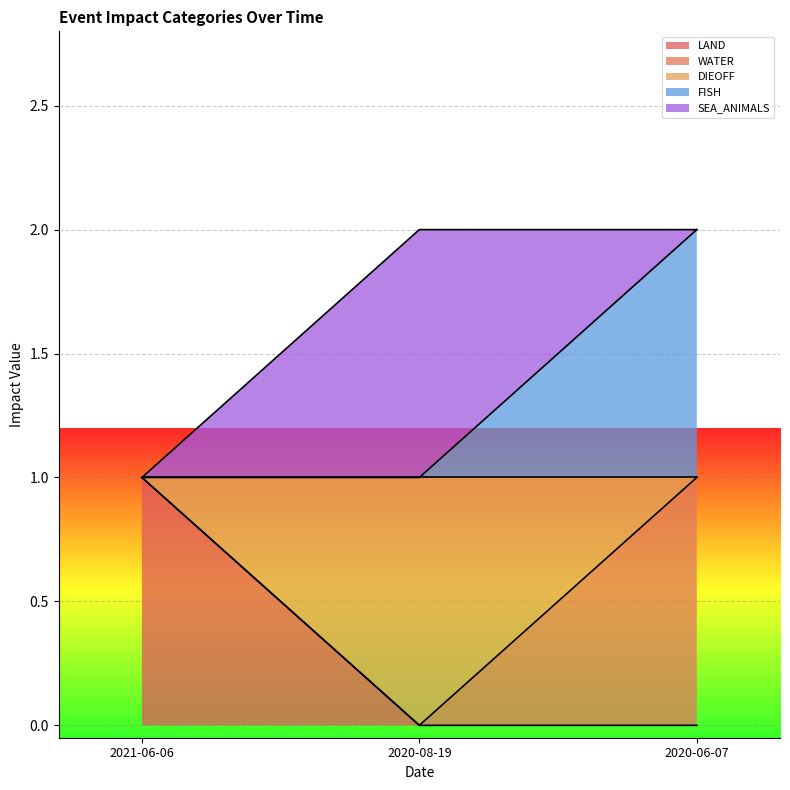

At which category does the chart reach its peak across all series?

2020-06-07